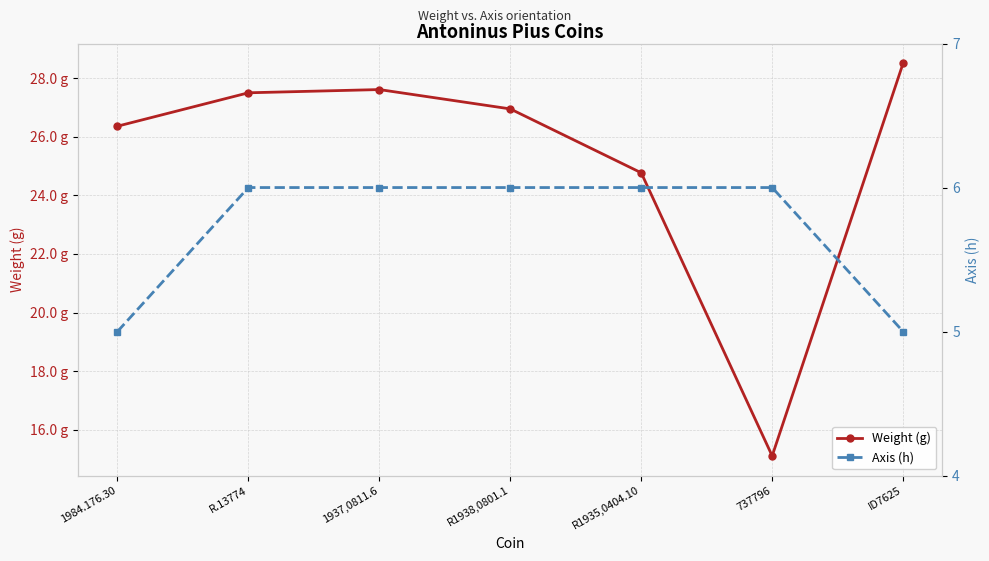

List the series in order of their overall mean, highest first.

Weight (g), Axis (h)